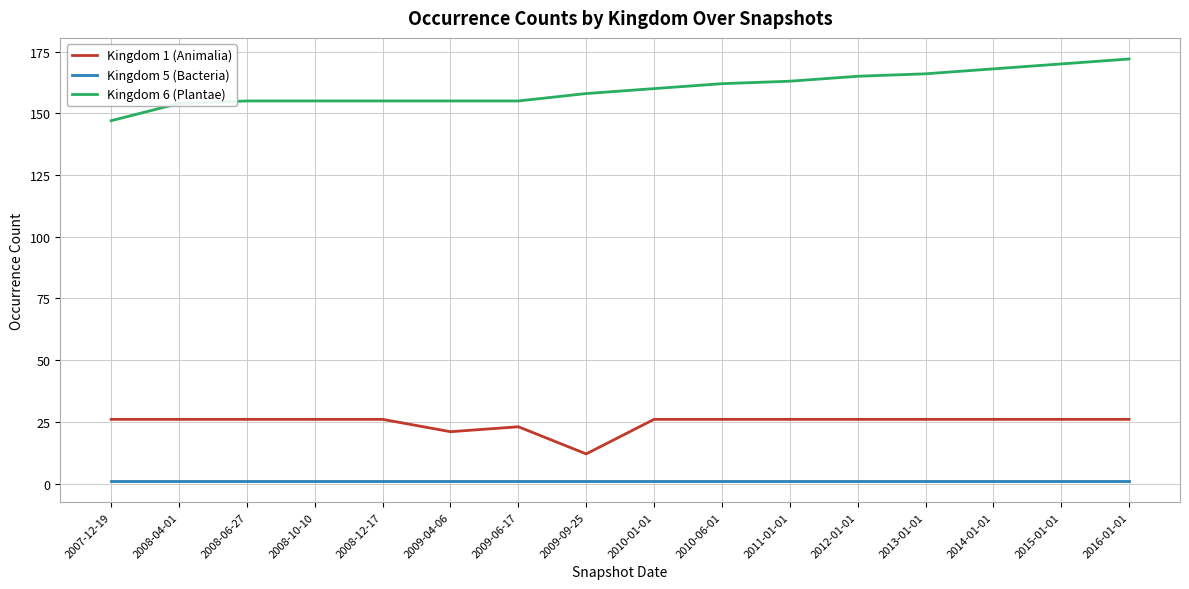

True or false: Kingdom 6 (Plantae) has a value of 95 at 2009-04-06.

False